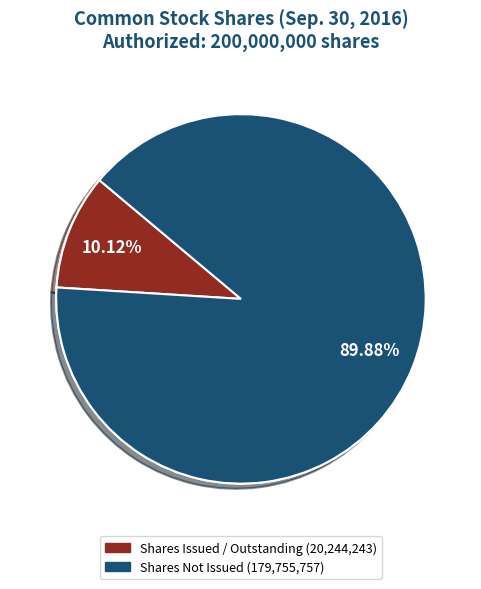

Is it true that Common stock, shares outstanding is 8% of the pie?

True